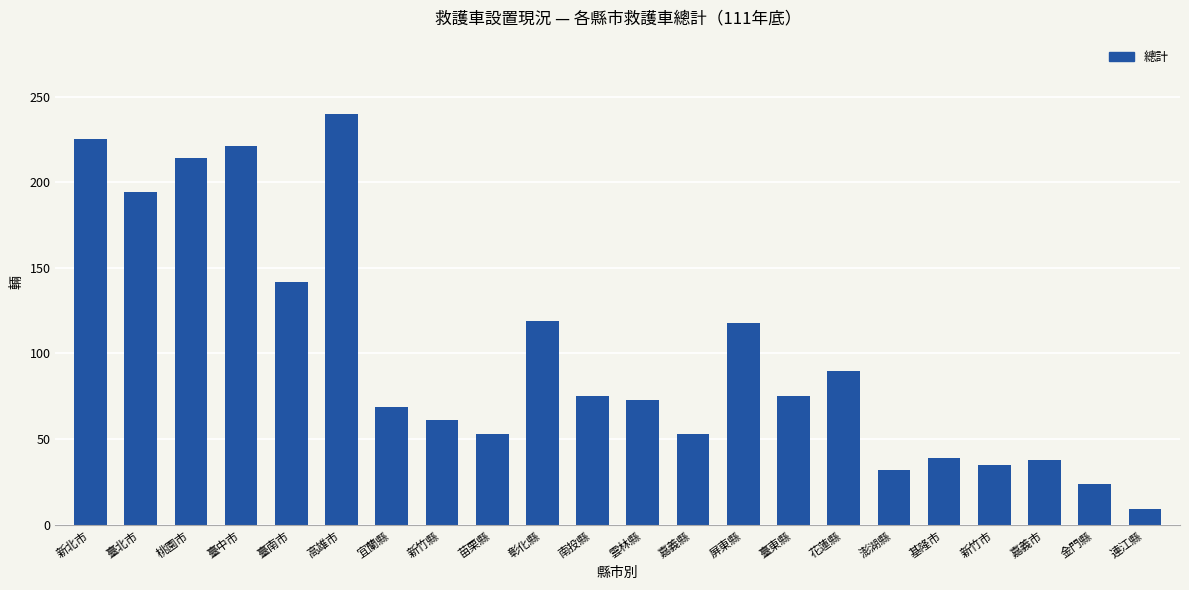

Is it true that the value at 南投縣 is 75?

True